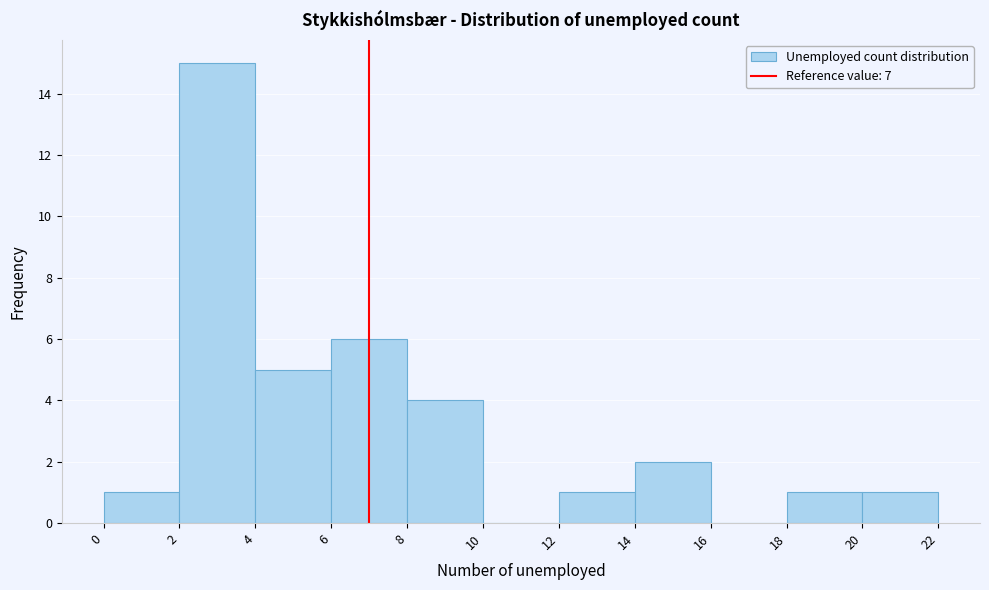

Reading left to right, list every bar in this chart as the range it spans on the x-axis followed by its height. The values are not printed on the chart, so give them approximately, as read against the axis.

0 to 2: 1
2 to 4: 15
4 to 6: 5
6 to 8: 6
8 to 10: 4
10 to 12: 0
12 to 14: 1
14 to 16: 2
16 to 18: 0
18 to 20: 1
20 to 22: 1